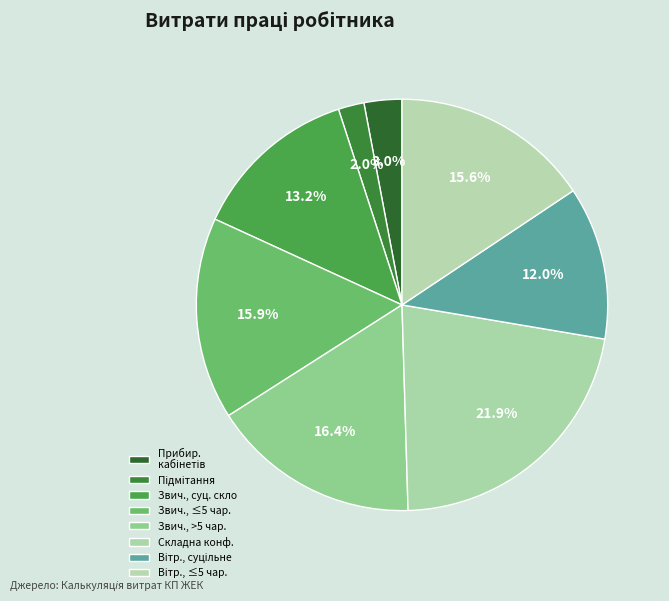

Is there any slice that represents more than half of the pie?

No